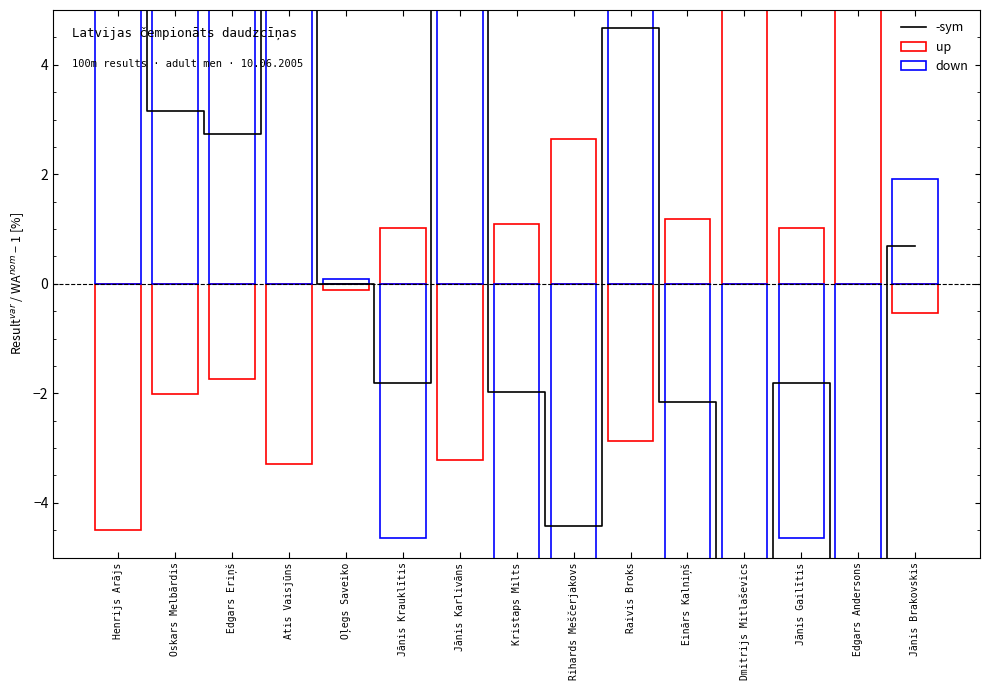

At which label is the value closest to 0?

Oļegs Saveiko